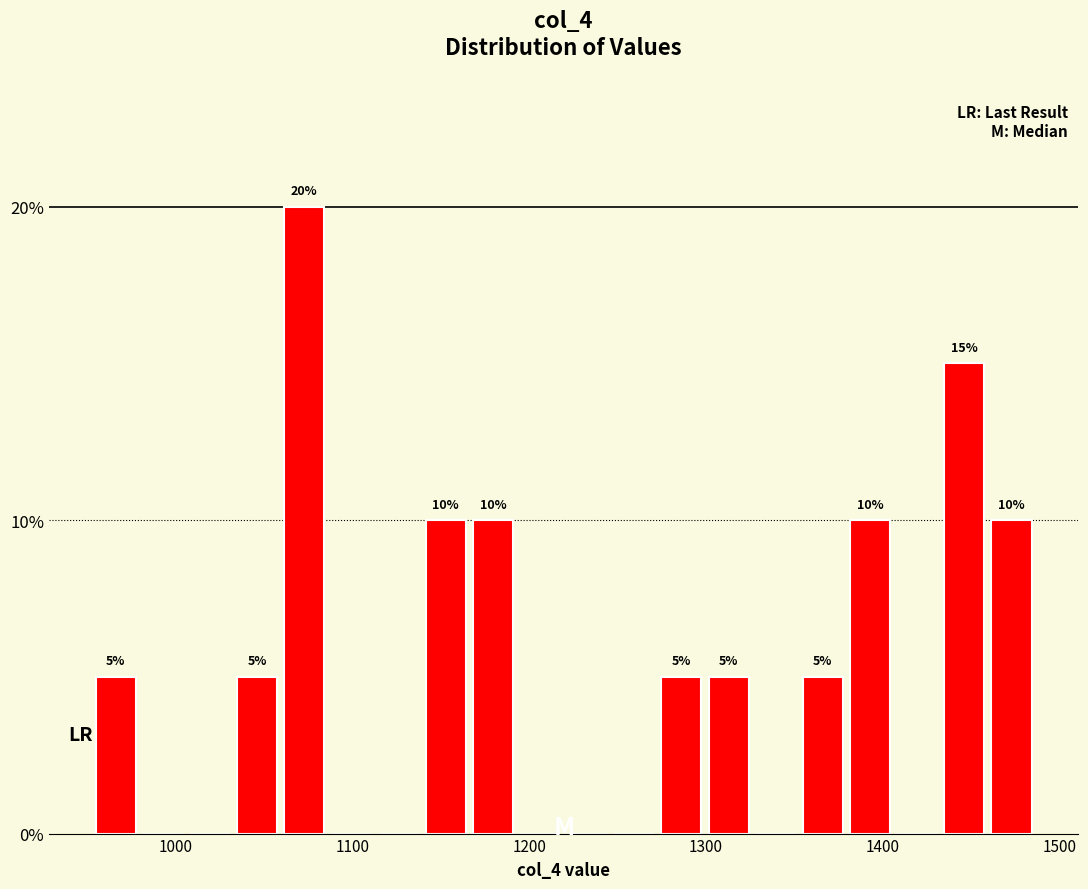

Read against the x-axis, roughly where is the centre of the tallest bar?

1070